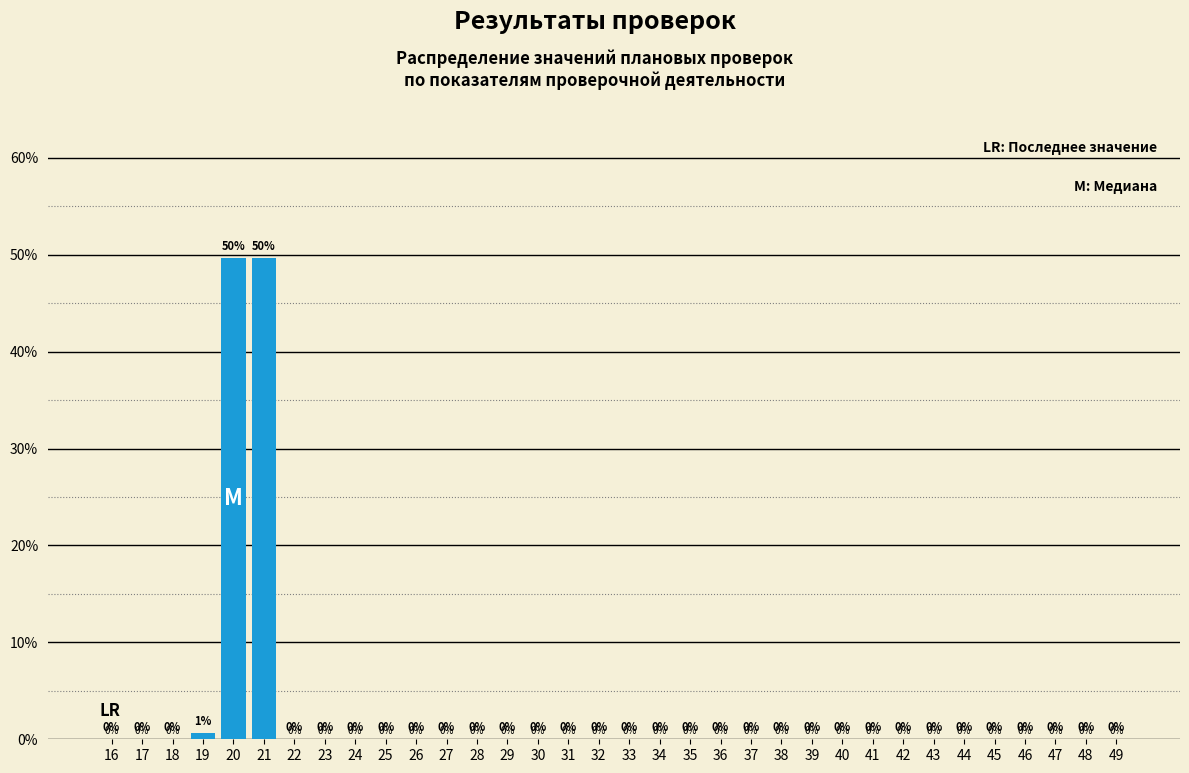

The value at 46 is -34.7. True or false?

False